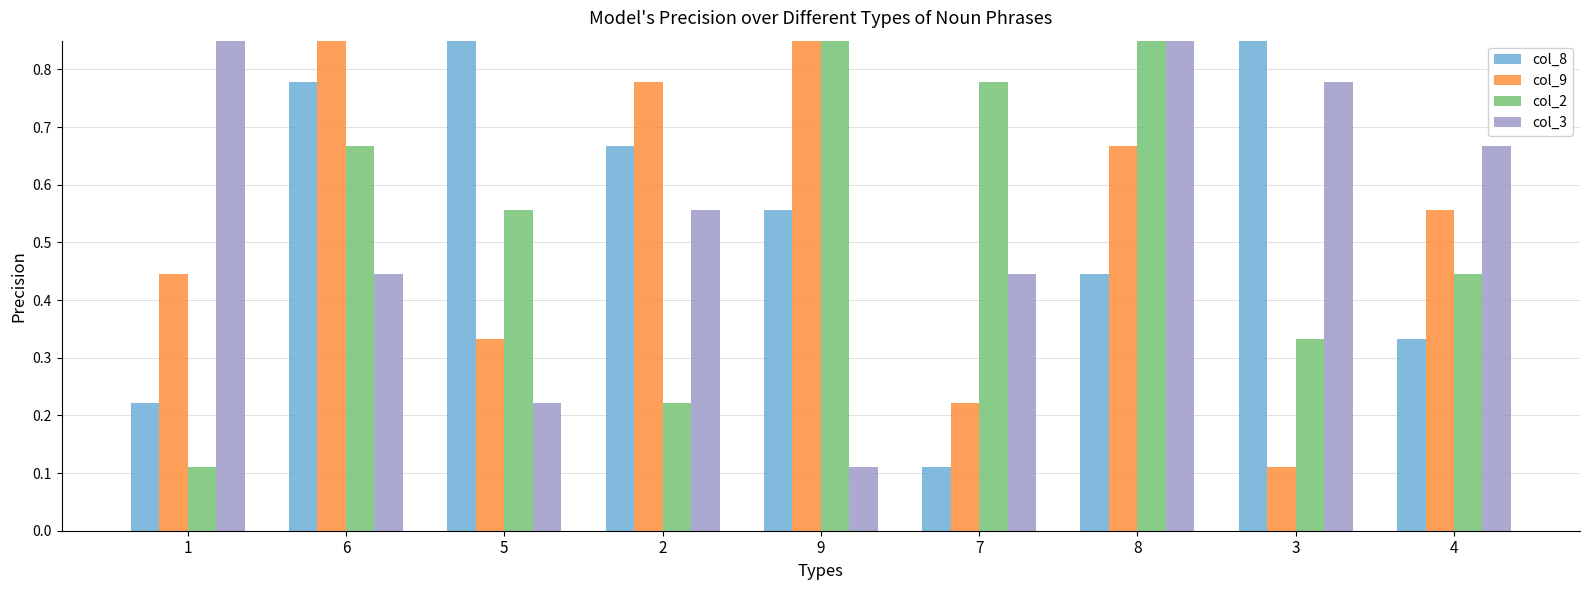

Reading left to right, list all the values displayed in this chart.

col_8: 0.2	0.8	0.9	0.7	0.6	0.1	0.4	1.0	0.3
col_9: 0.4	1.0	0.3	0.8	0.9	0.2	0.7	0.1	0.6
col_2: 0.1	0.7	0.6	0.2	1.0	0.8	0.9	0.3	0.4
col_3: 1.0	0.4	0.2	0.6	0.1	0.4	1.0	0.8	0.7